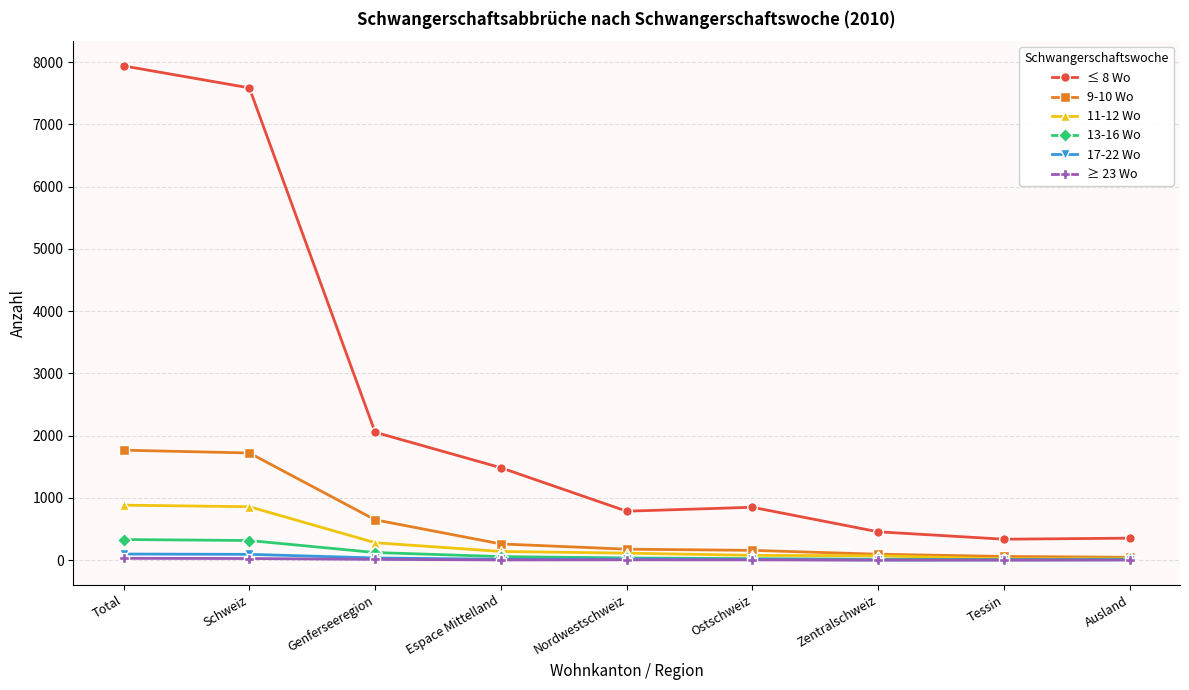

The value of 9-10 Wo at Total is 2535. True or false?

False